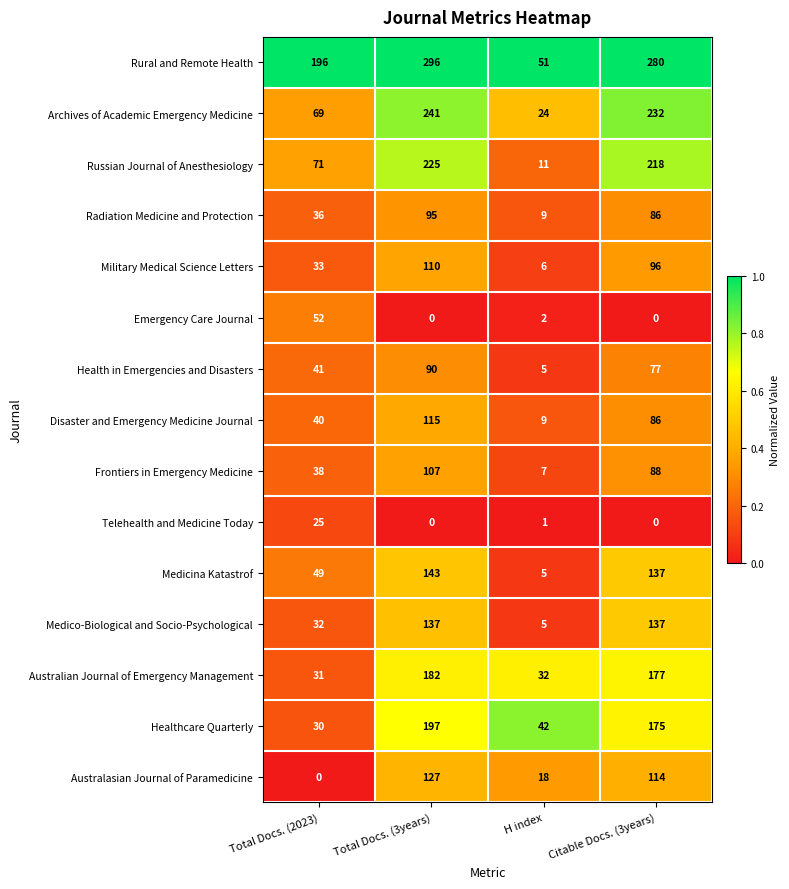

What is the approximate value of Healthcare Quarterly at Citable Docs. (3years)?

175